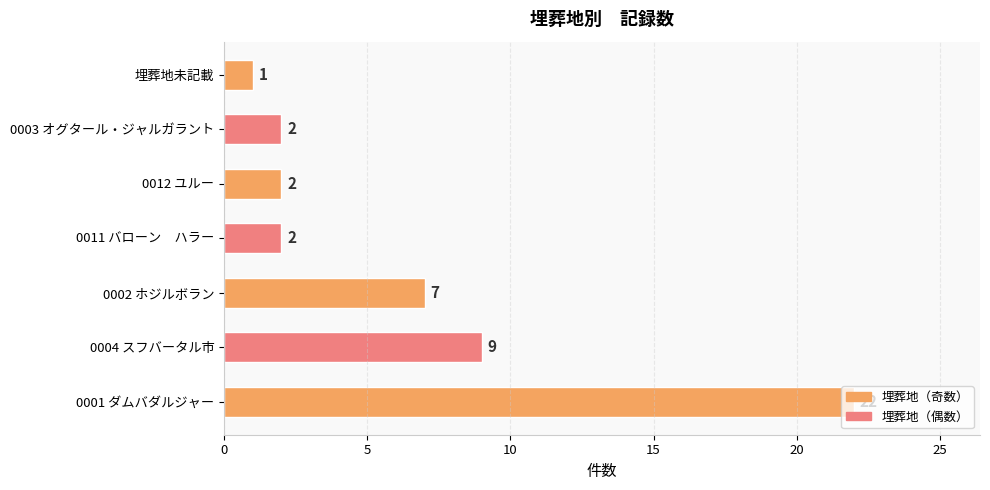

The value at 0004 スフバータル市 is 12. True or false?

False